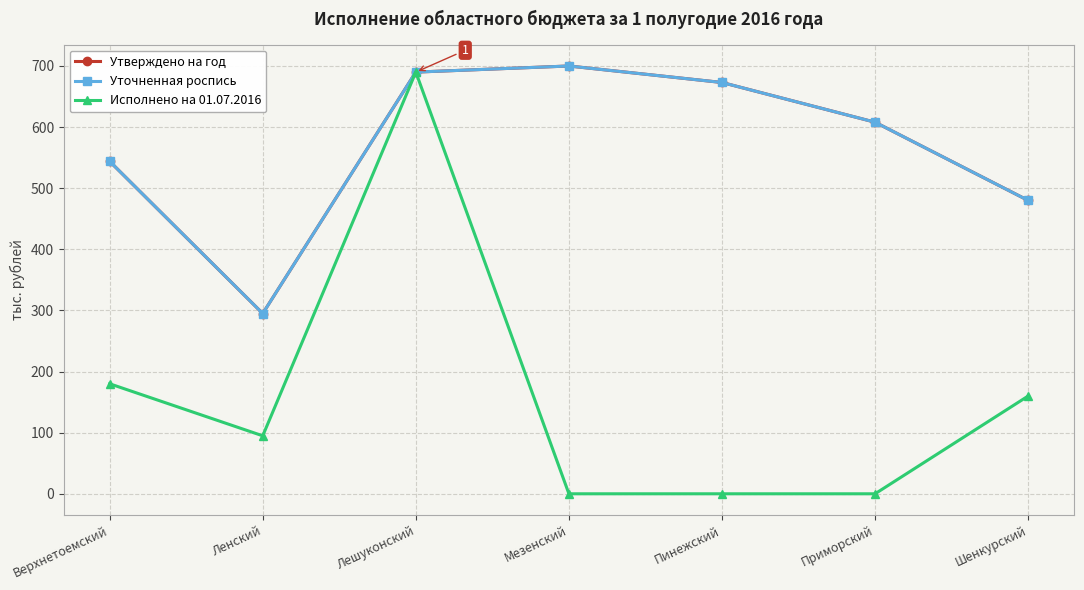

What is the average value of the Утверждено на год series?

570.0